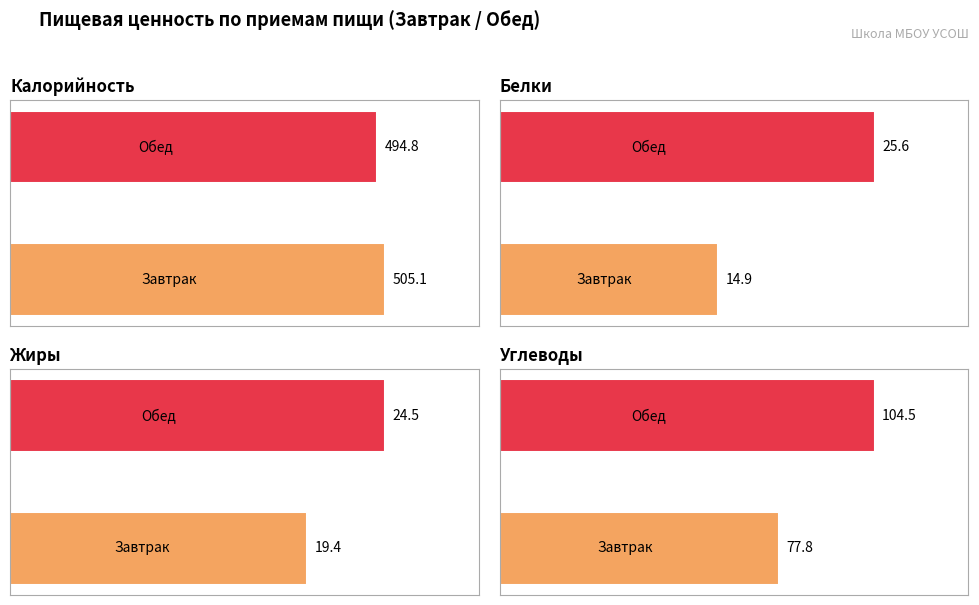

What is the minimum value for Углеводы?

77.8